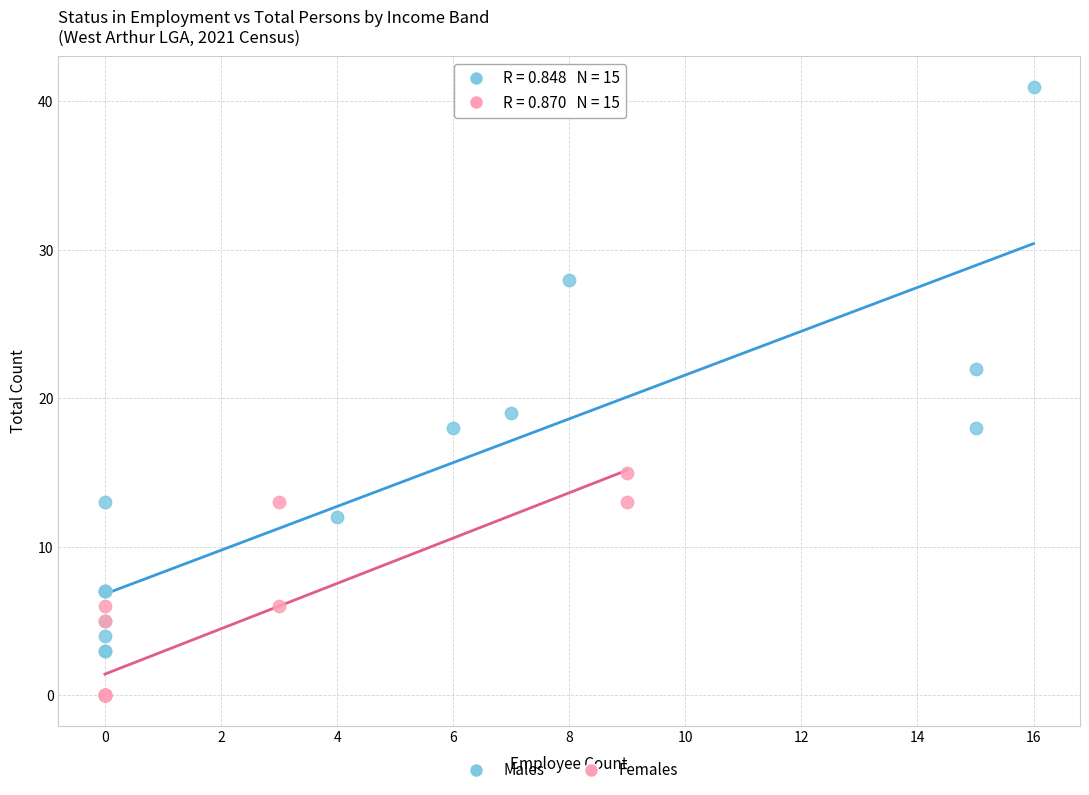

Which series has the widest spread of Y values?

Males